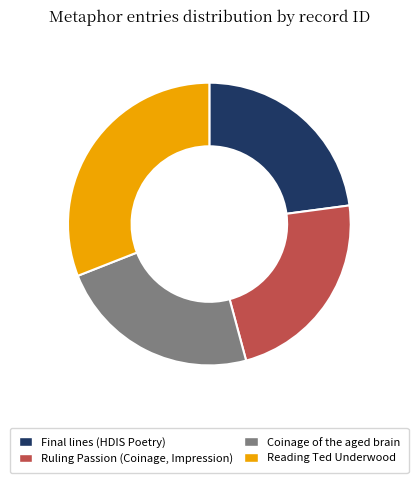

Do Ruling Passion (Coinage, Impression) and Coinage of the aged brain together represent more than half of the pie?

No